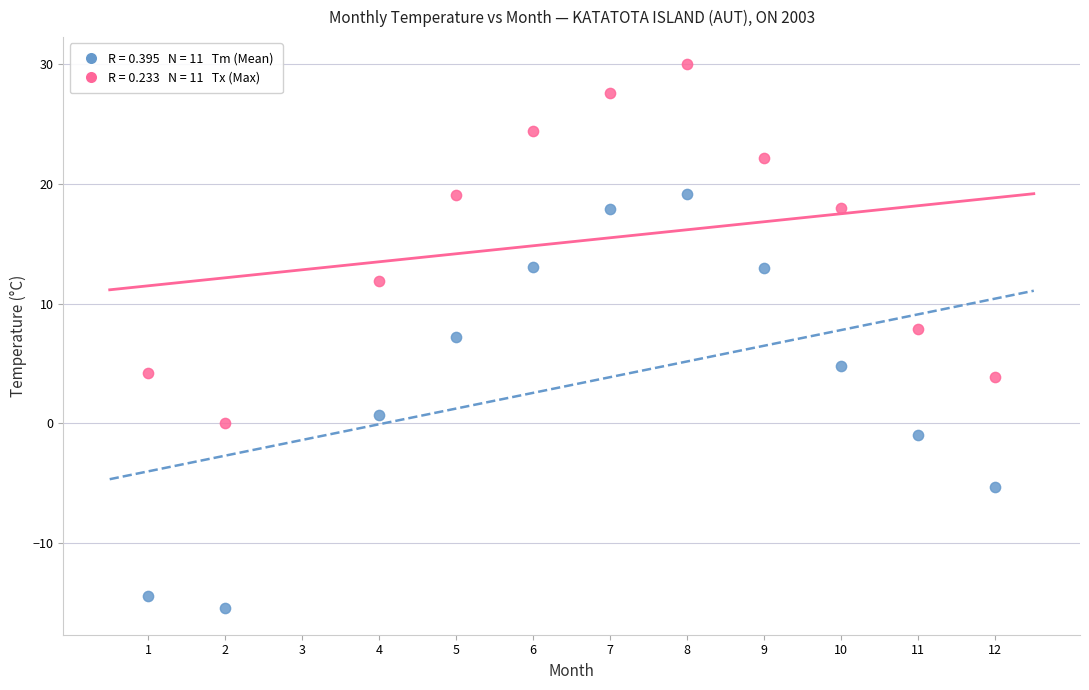

Across all data points, what is the range of Y values (max minus min)?

45.4